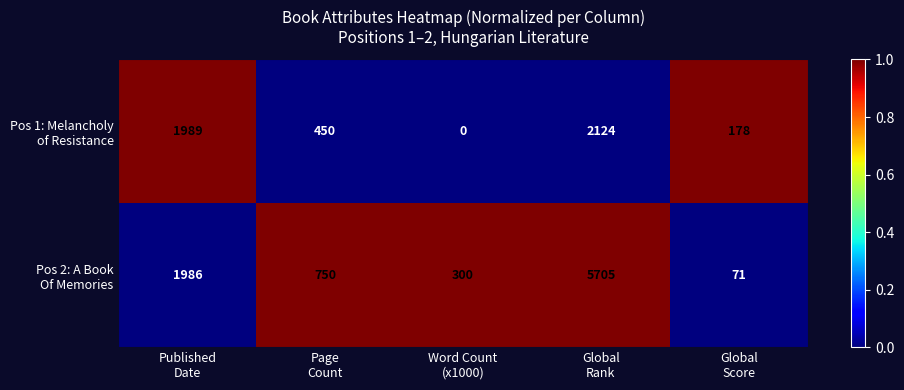

Count the number of data series in this chart.

2